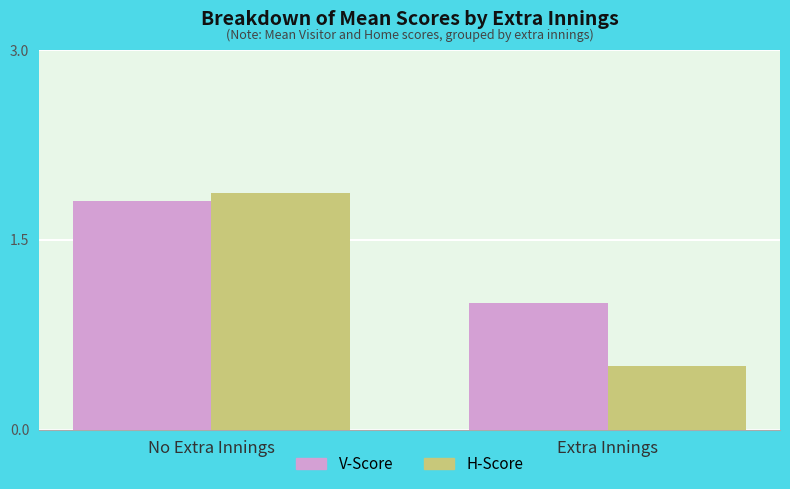

Reading left to right, list all the values displayed in this chart.

V-Score: No Extra Innings=1.8	Extra Innings=1.0
H-Score: No Extra Innings=1.9	Extra Innings=0.5